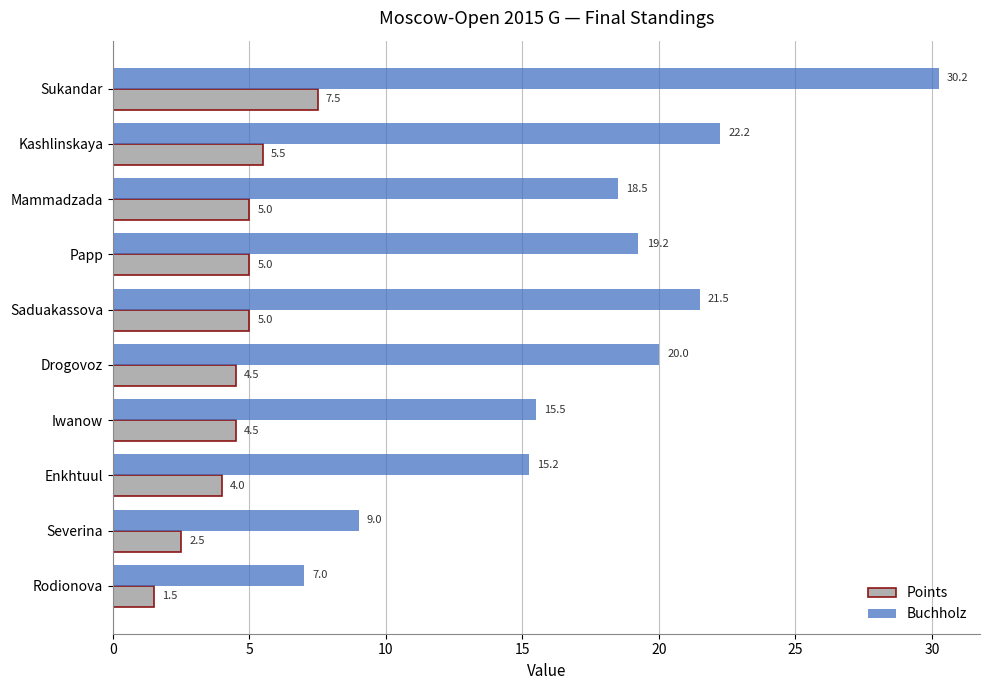

Is it true that Points equals 1.3 at Mammadzada?

False